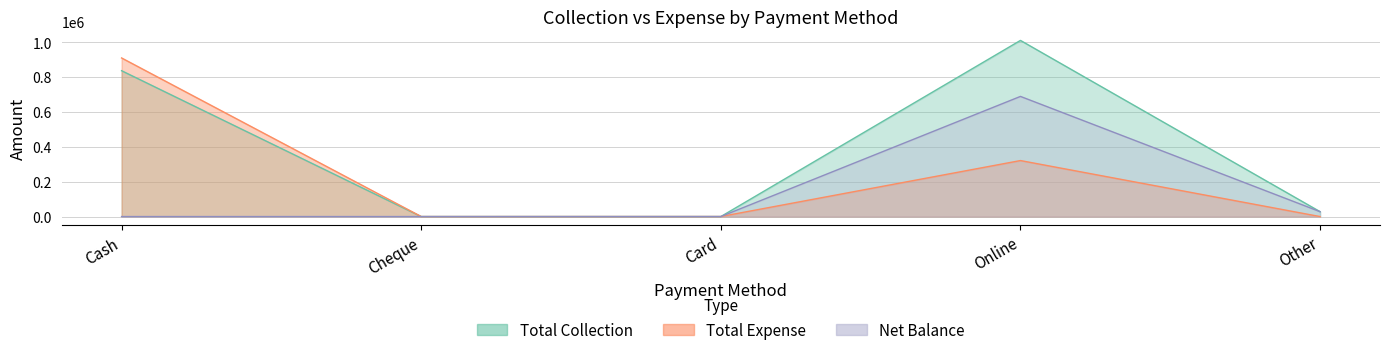

Which series has the largest total across all categories?

Total Collection